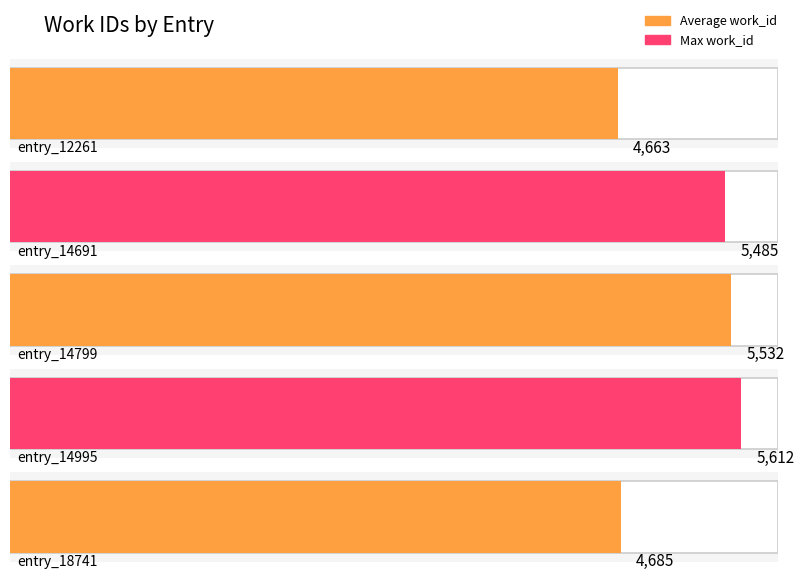

List the labels in order of value, smallest first.

entry_12261, entry_18741, entry_14691, entry_14799, entry_14995